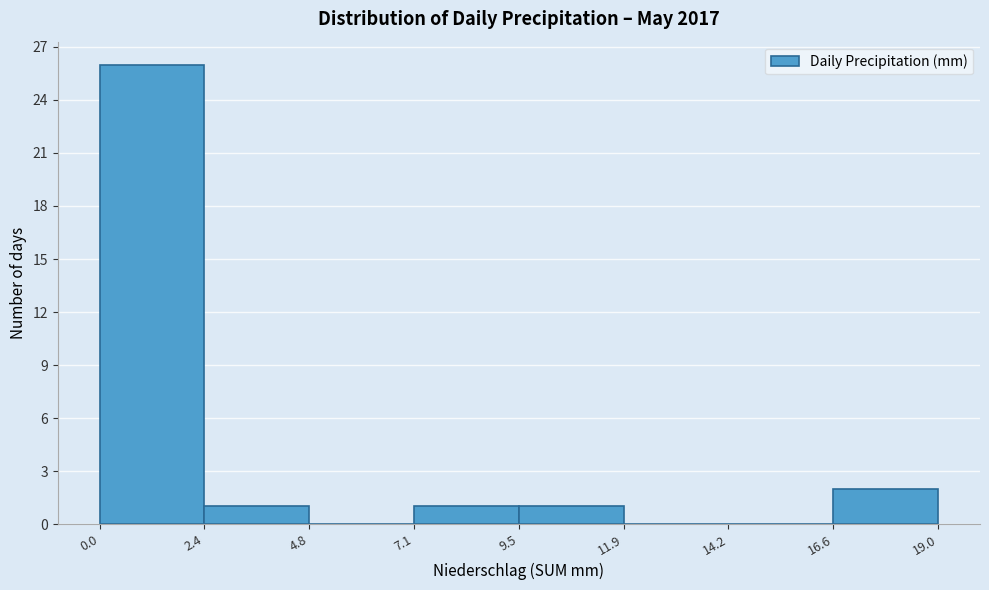

Reading left to right, transcribe this chart: for each bar, give the range it covers on the x-axis and its height. The values are not printed on the chart, so give them approximately, as read against the axis.

0.0 to 2.4: 26
2.4 to 4.8: 1
4.8 to 7.1: 0
7.1 to 9.5: 1
9.5 to 11.9: 1
11.9 to 14.2: 0
14.2 to 16.6: 0
16.6 to 19.0: 2